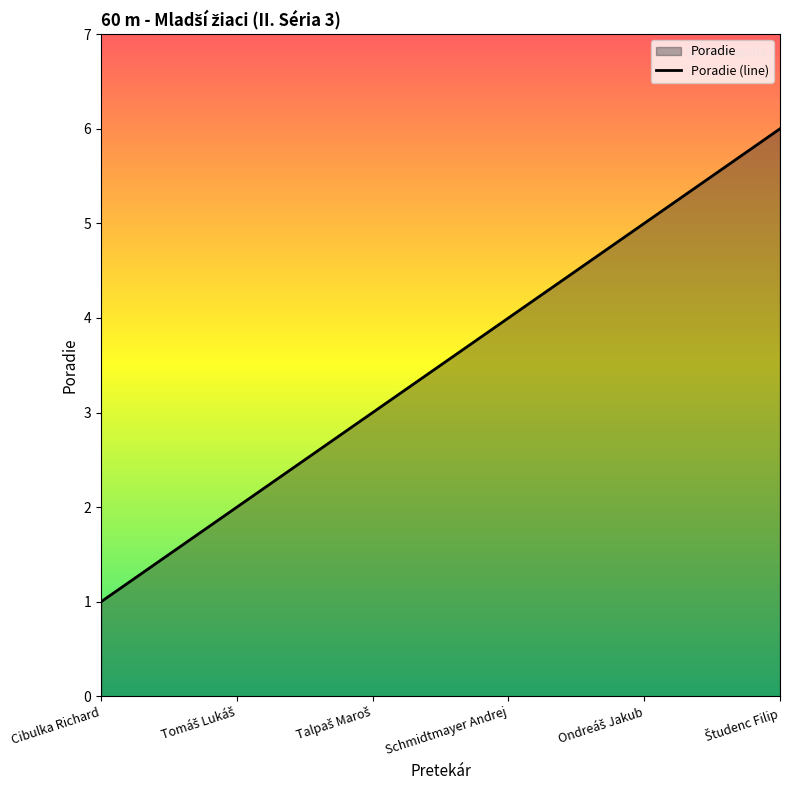

At which label does the data first exceed 4?

Ondreáš Jakub